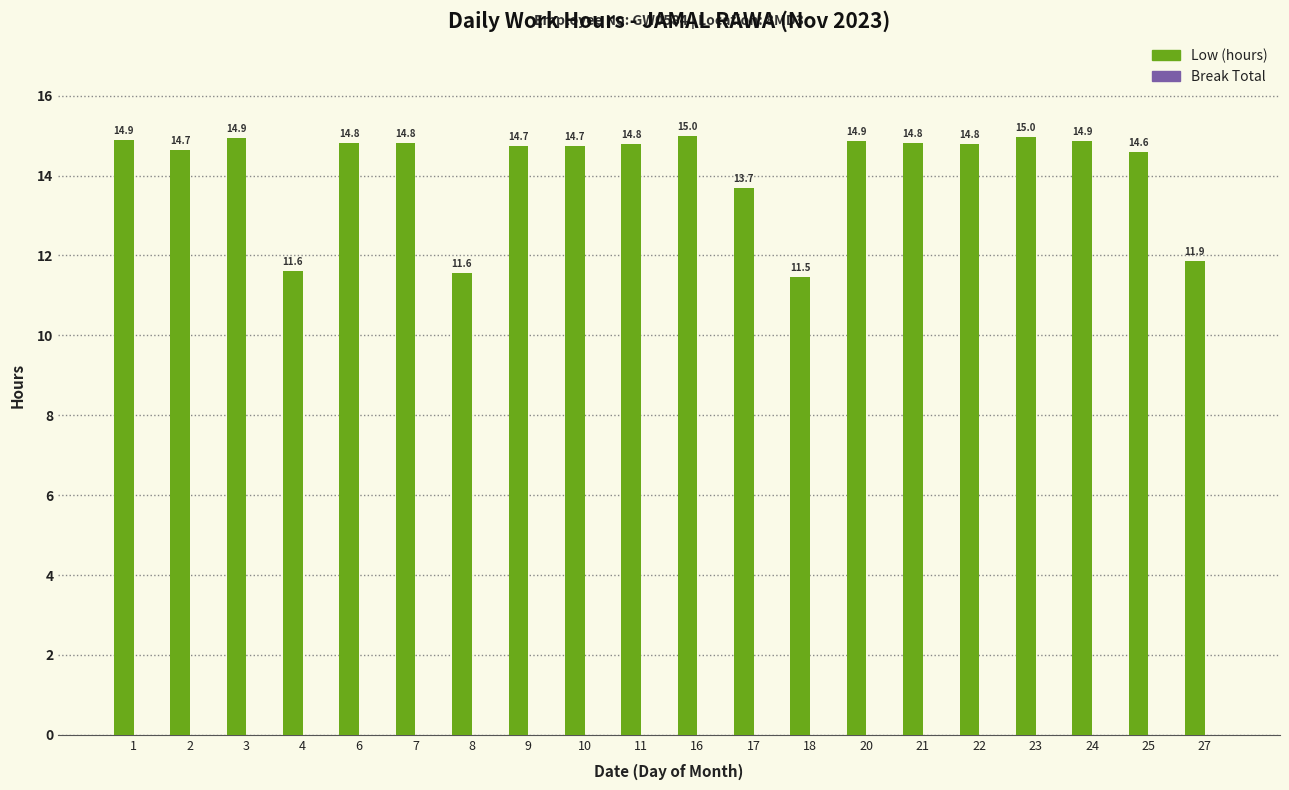

What is the value of the 8th bar from the left?

14.7